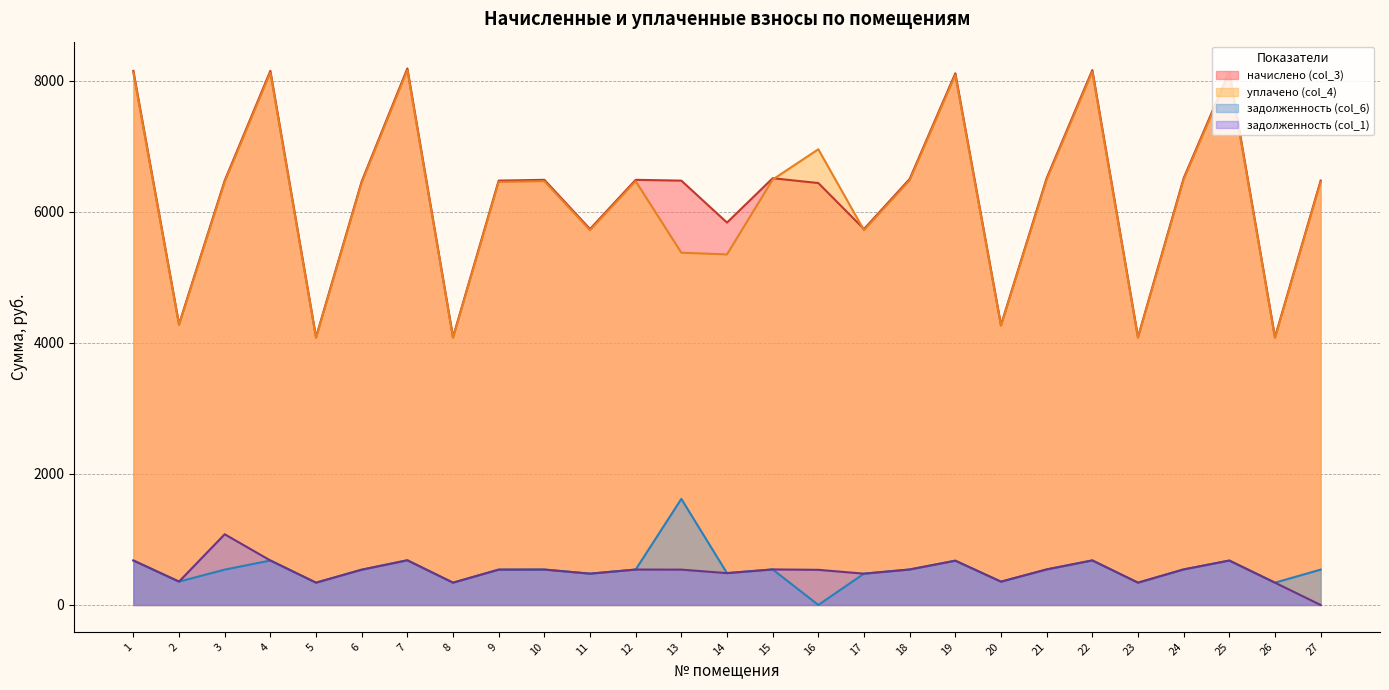

True or false: задолженность (col_6) has more than 0 points higher than both neighbors.

True